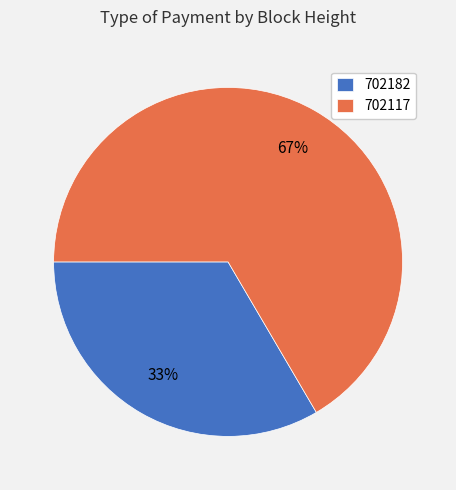

Do 702117 and 702182 together represent more than half of the pie?

Yes